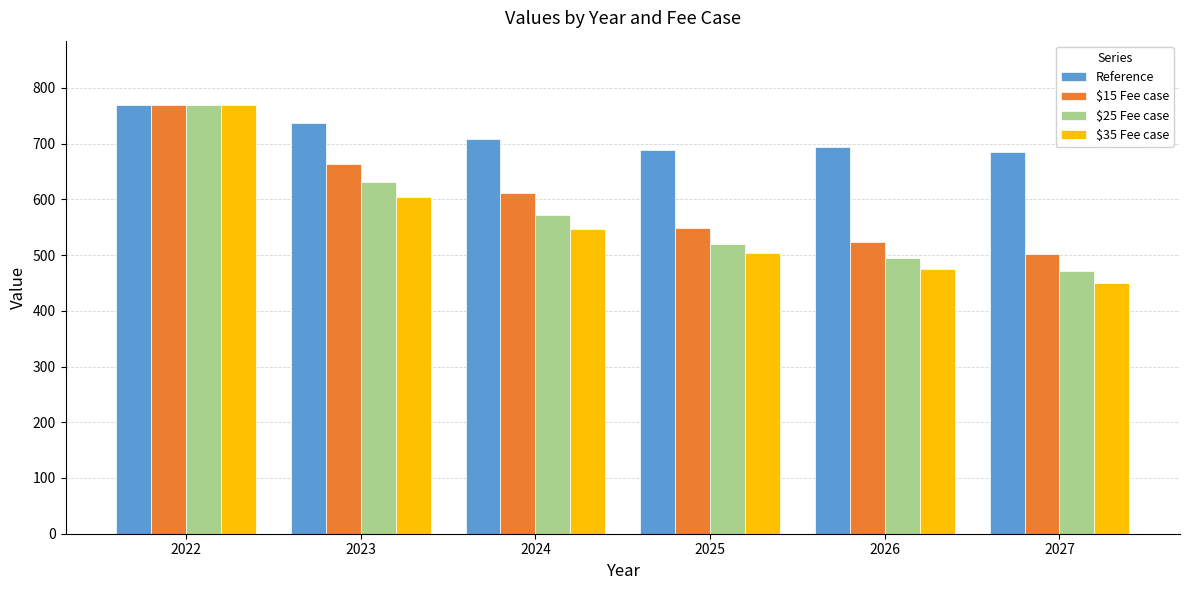

What is the sum of the $15 Fee case values at 2023 and 2027?

1166.2